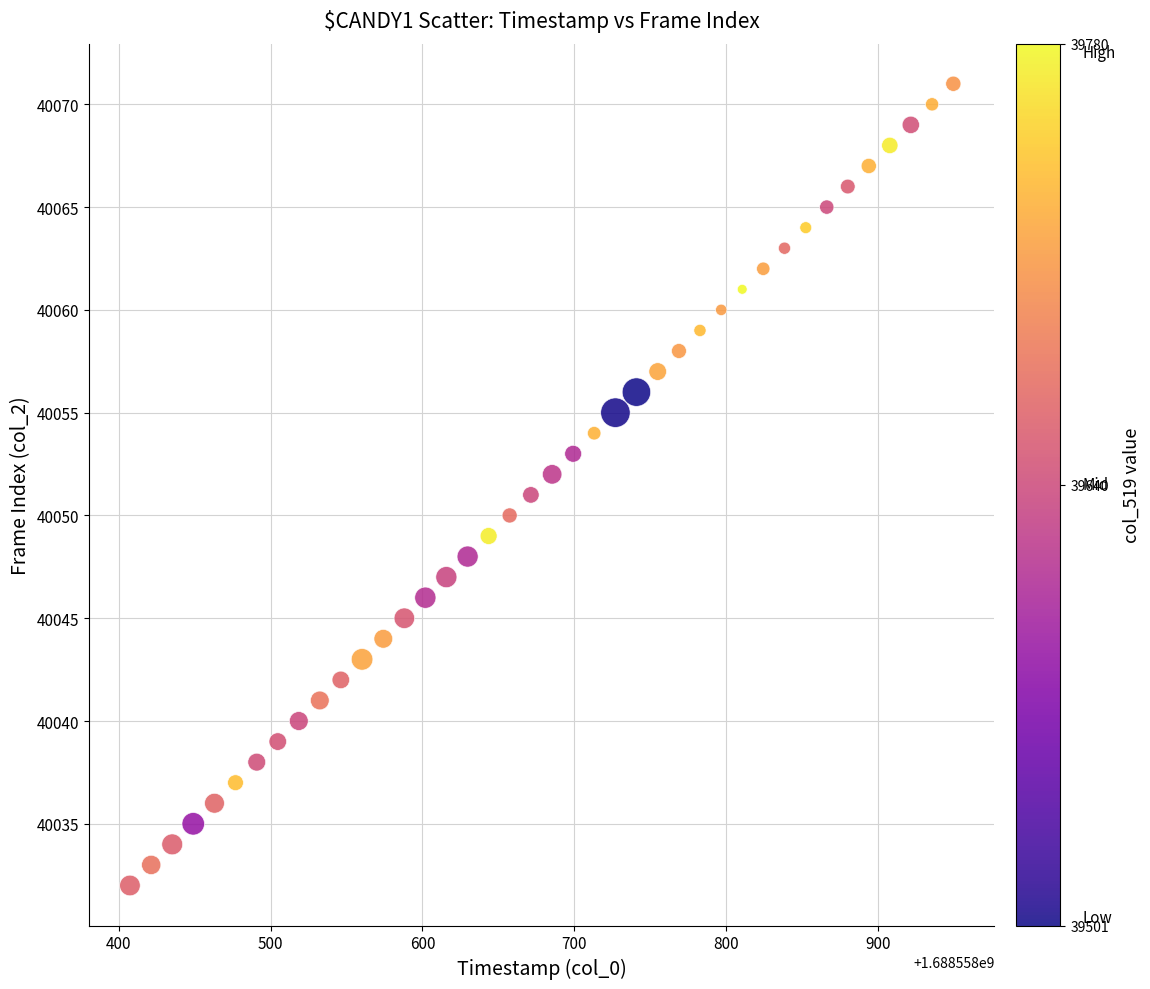

What is the range of Y values (max minus min)?

39